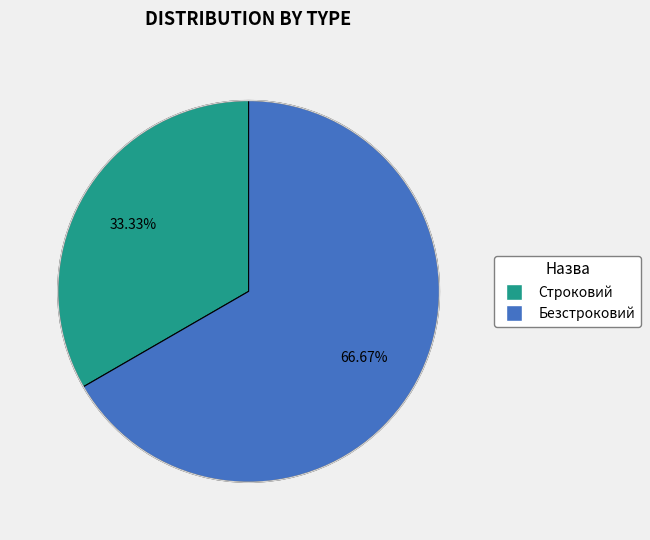

Which has a higher value, Строковий or Безстроковий?

Безстроковий